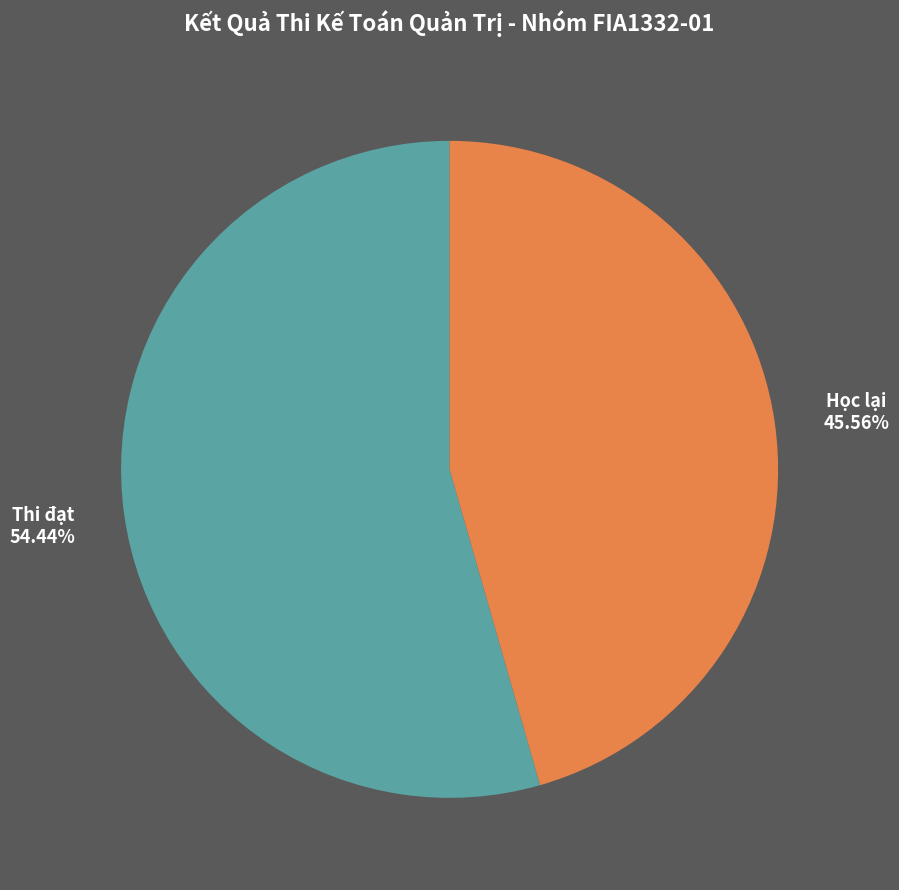

Is there any slice that represents more than half of the pie?

Yes